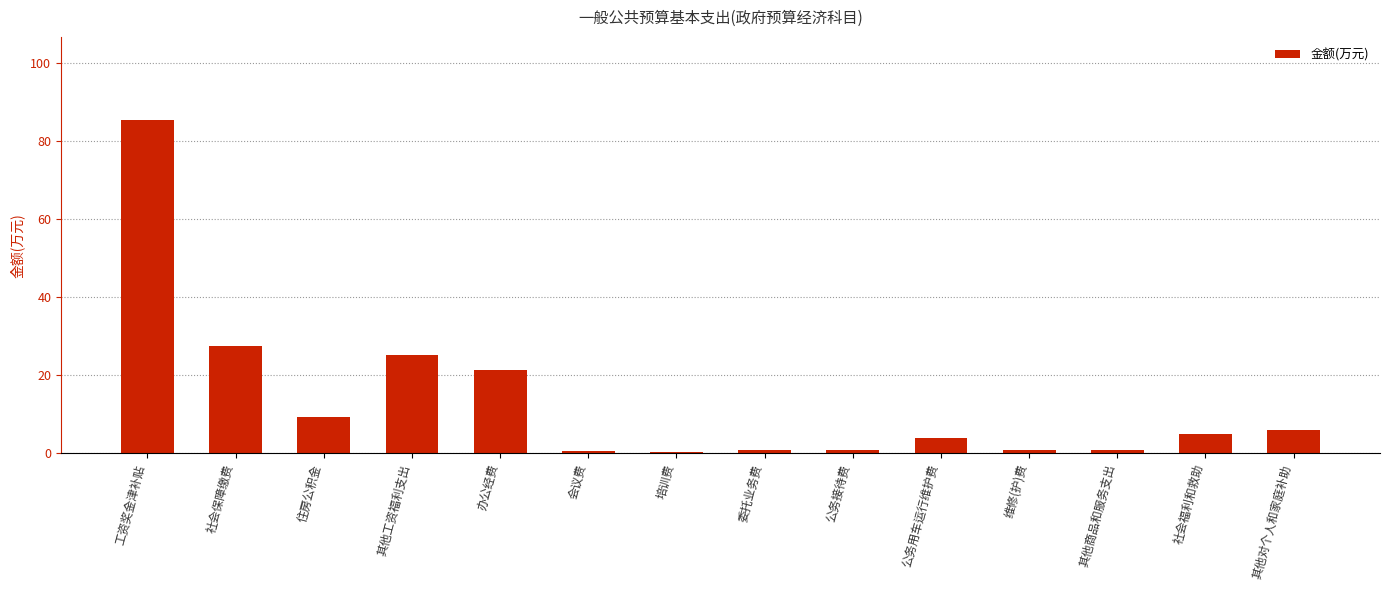

What is the greatest value displayed?

85.4